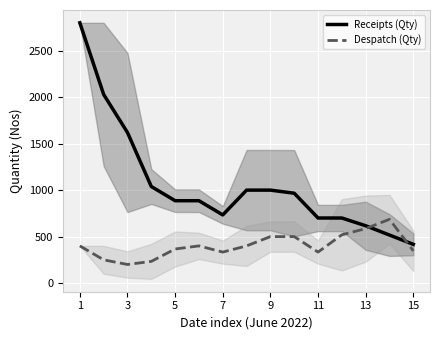

Which series ends up on top after the final intersection of Despatch (Qty) and Receipts (Qty)?

Receipts (Qty)